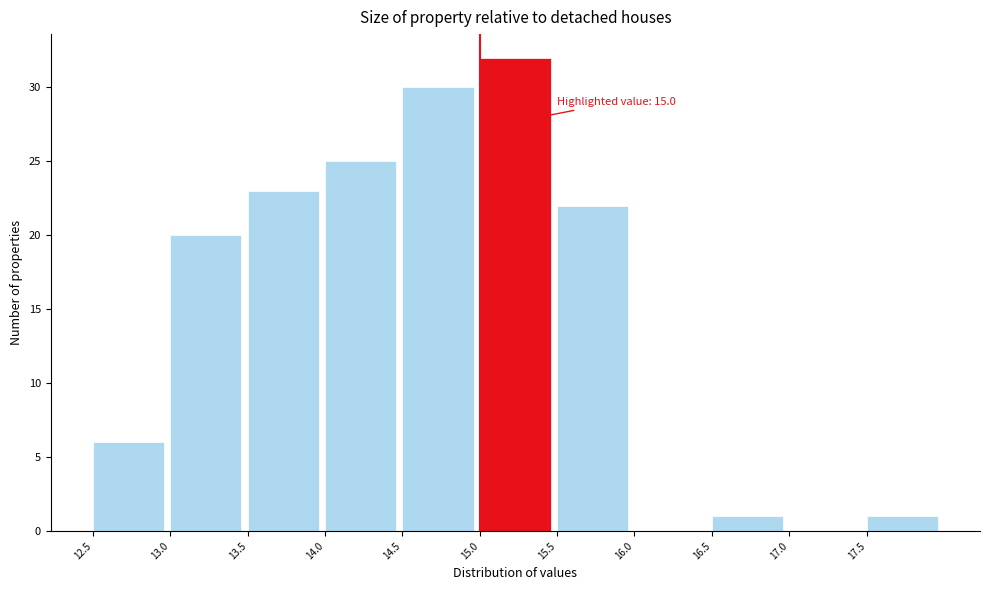

Over which range of the x-axis is the bar tallest?

15.0 to 15.5